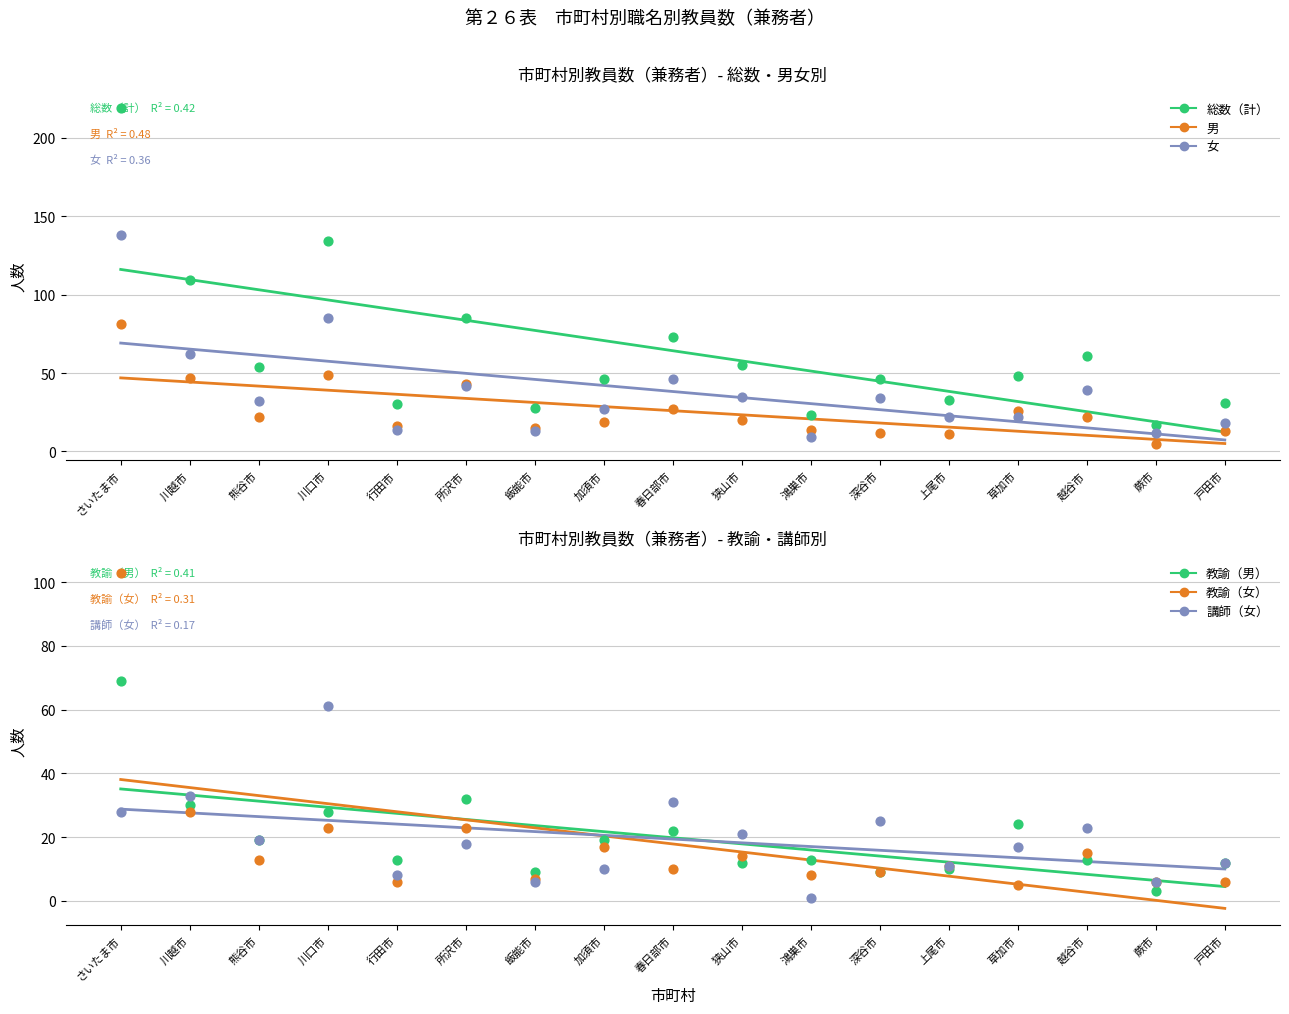

Which series has the largest Y range (max minus min)?

総数（計）